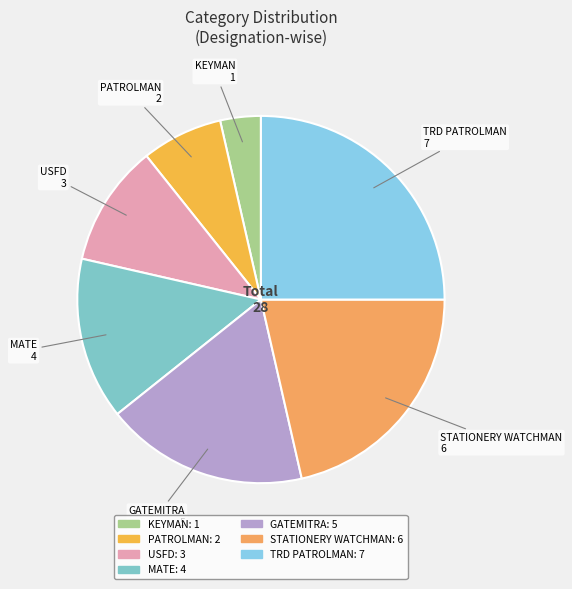

Count the number of slices in the pie.

7